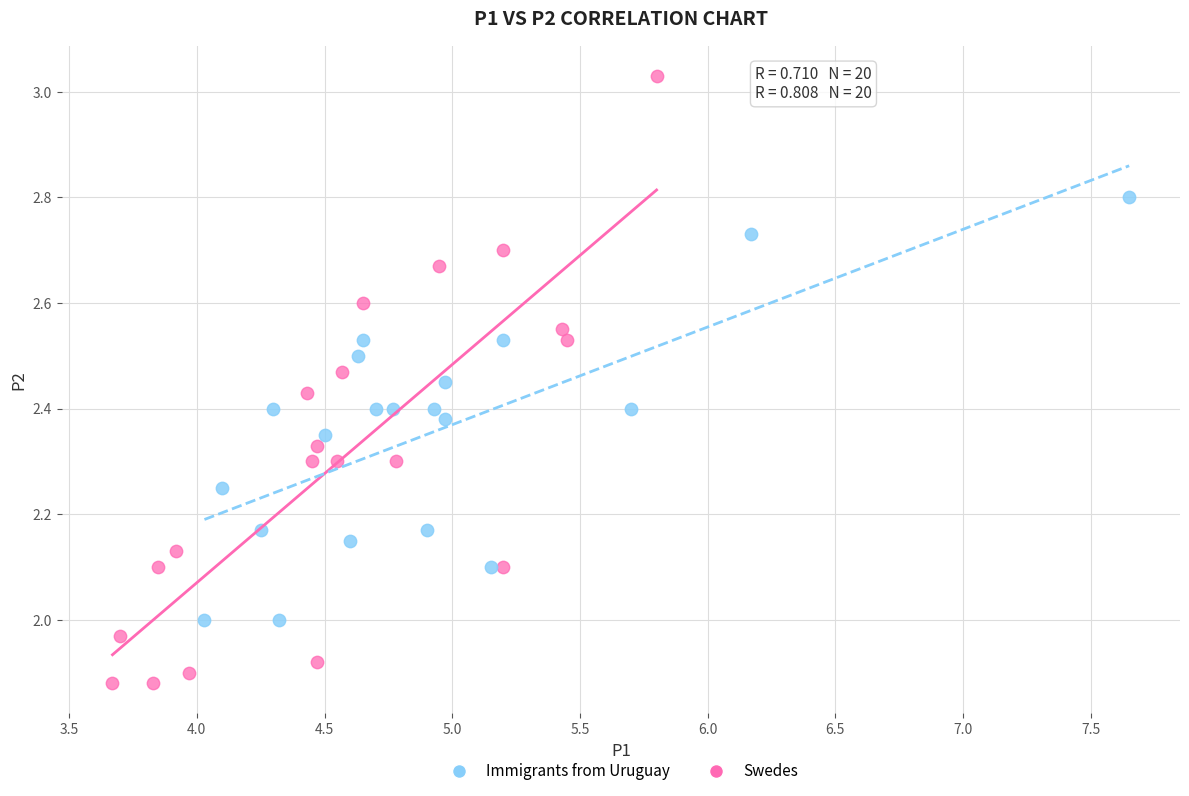

Which series reaches the maximum Y coordinate?

Swedes